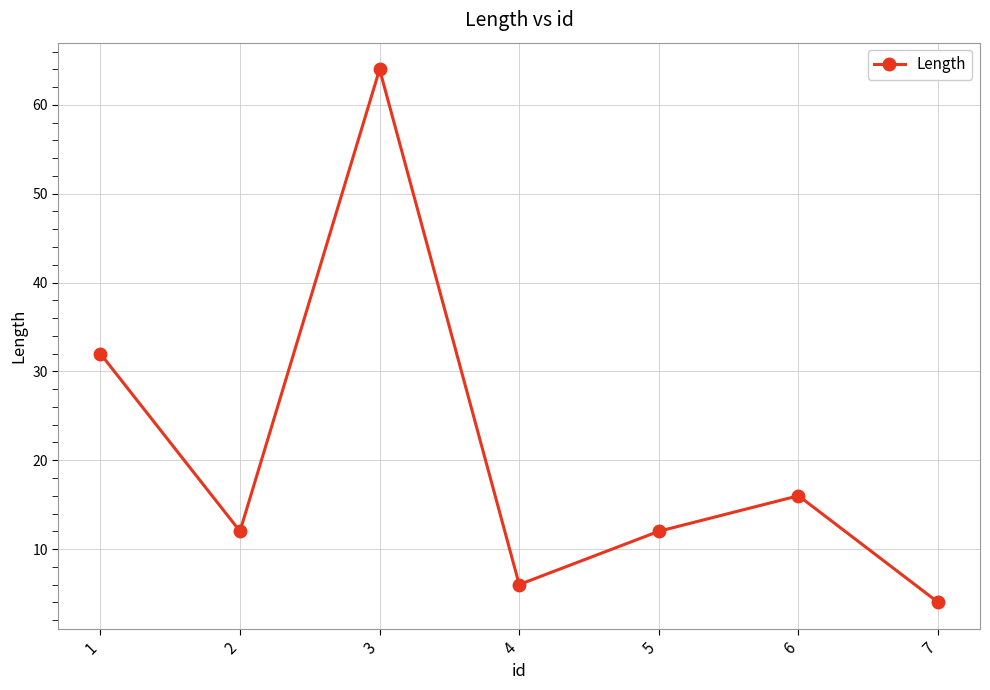

Where does the data first go above 12?

1